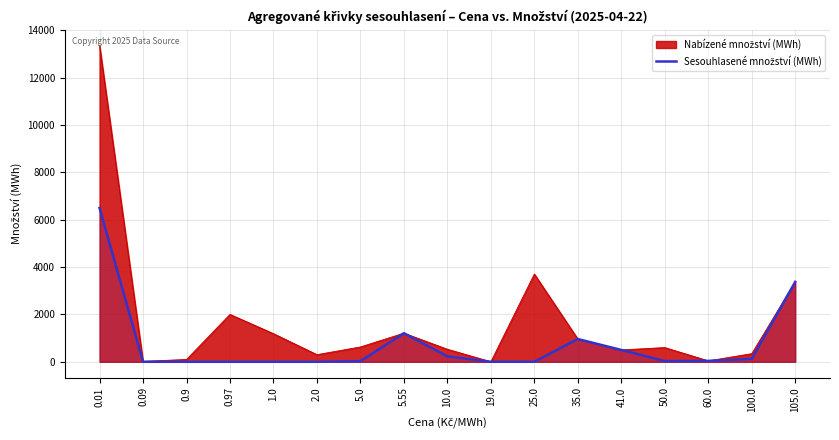

True or false: the data shows 1208.5 at 5.55.

True